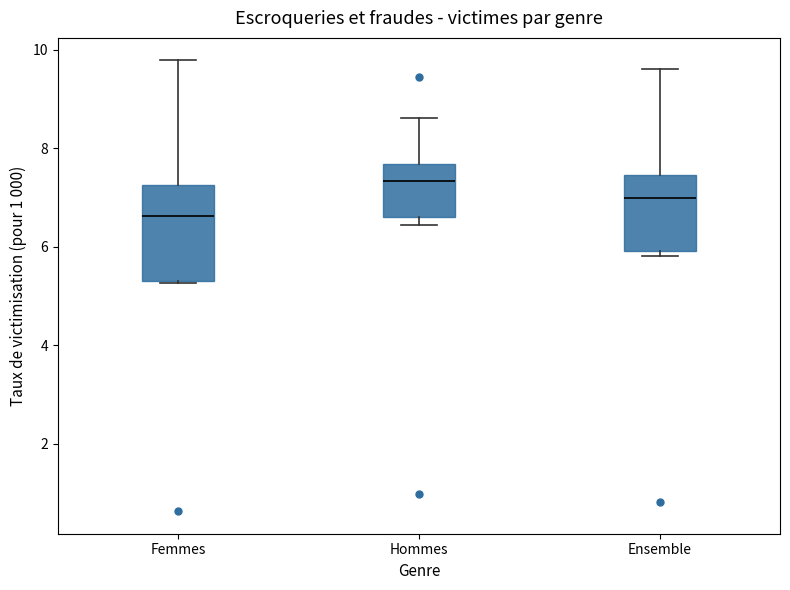

Where is the upper edge of the box for Hommes on the y-axis? The values are not printed on the chart, so give them approximately, as read against the axis.

7.6